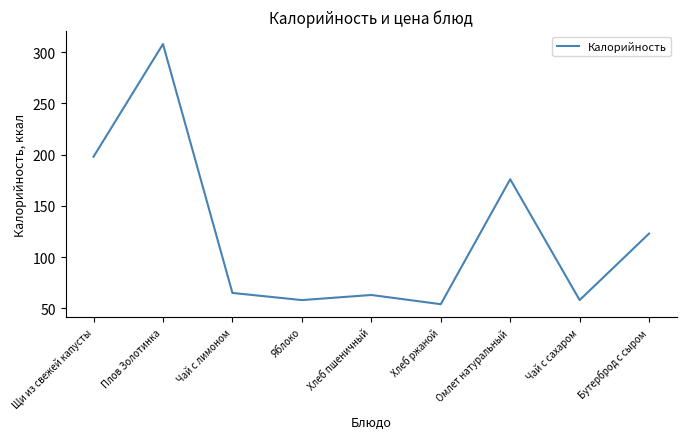

What is the difference between the maximum and minimum values?

254